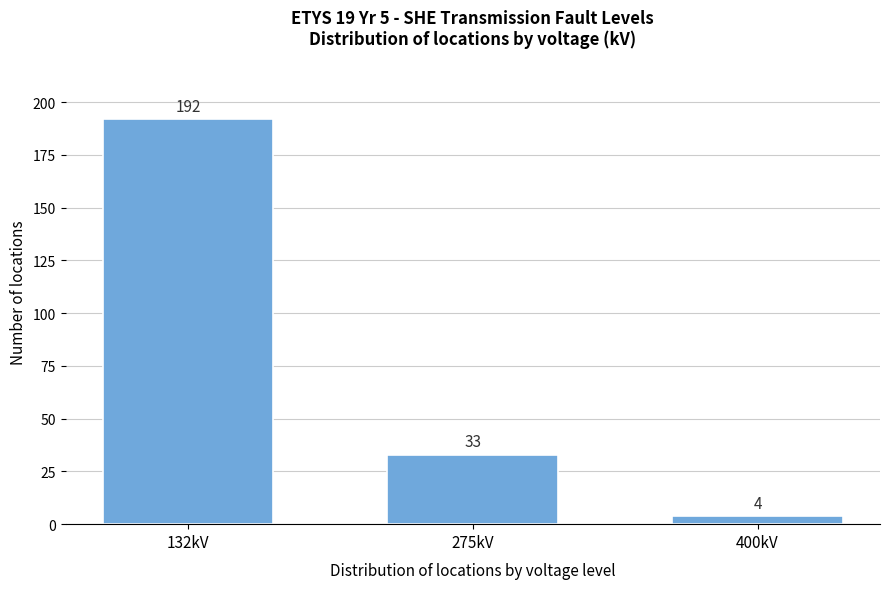

Reading right to left, extract all data points from this chart.

4	33	192